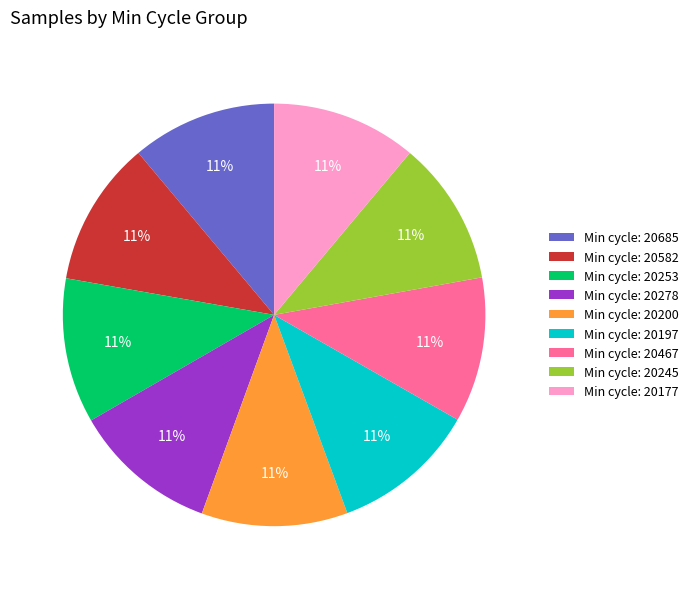

Is there any slice that represents more than half of the pie?

No